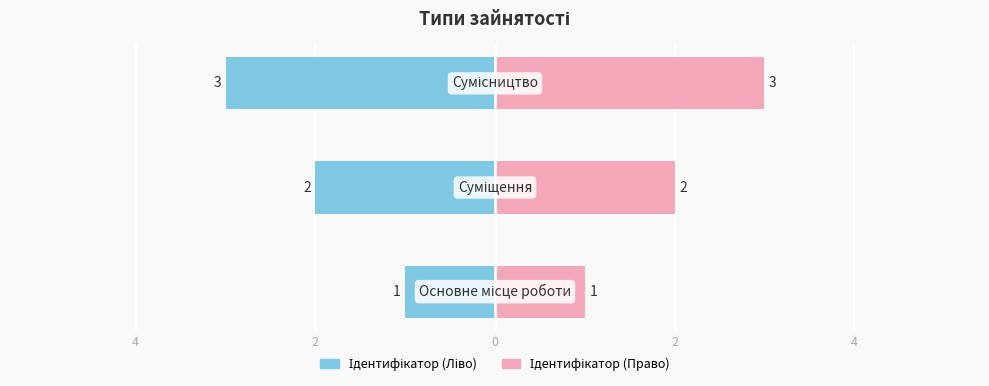

Which series has the largest total across all categories?

Ідентифікатор (Право)